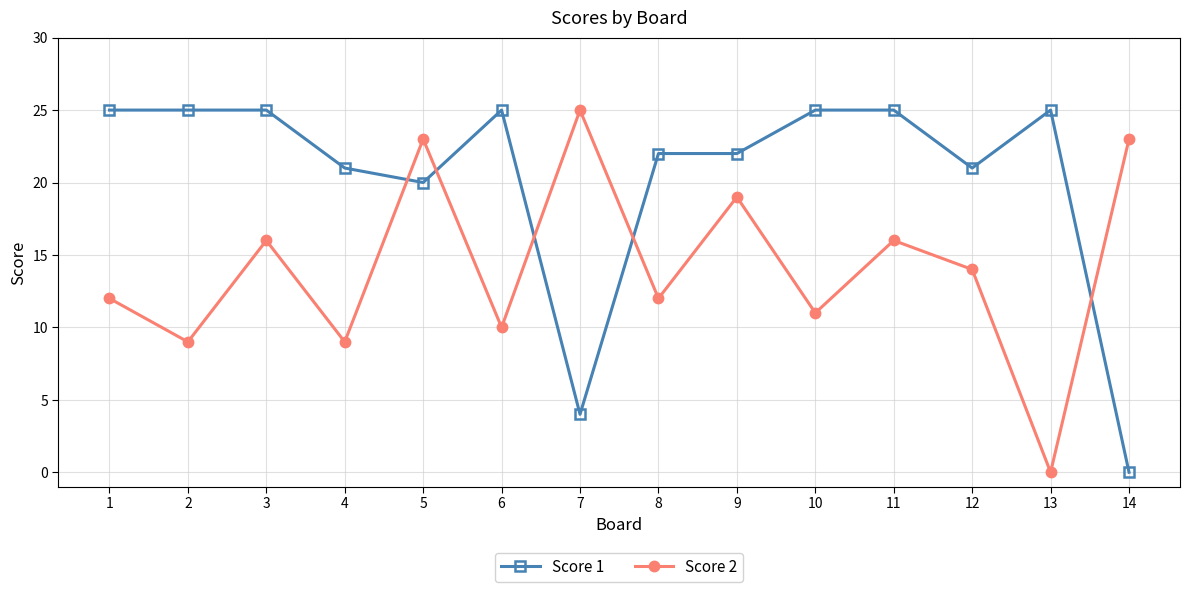

Which series has the largest total across all categories?

Score 1